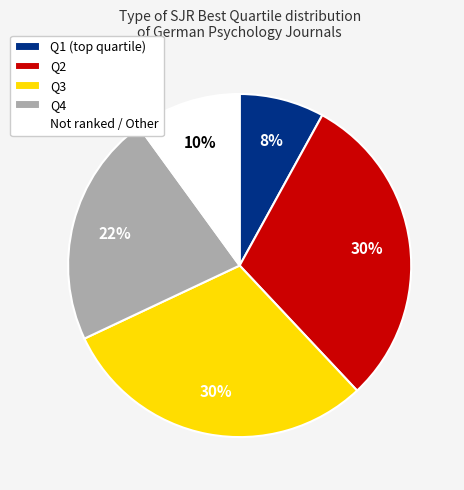

How many slices are in this pie chart?

5